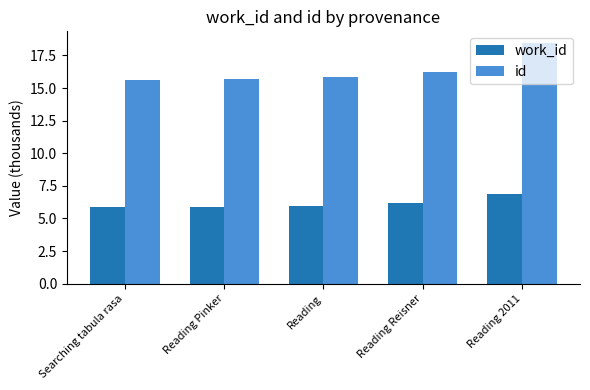

The value of work_id at Searching tabula rasa is 3.8. True or false?

False